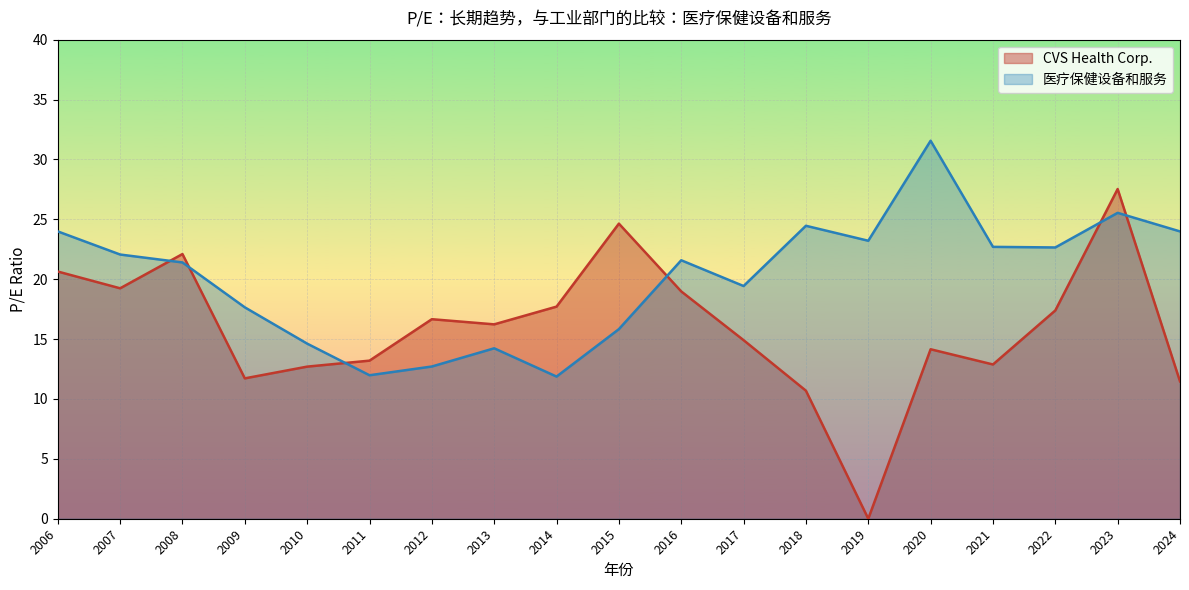

What is the difference between the maximum and minimum values in the CVS Health Corp. series?

27.5